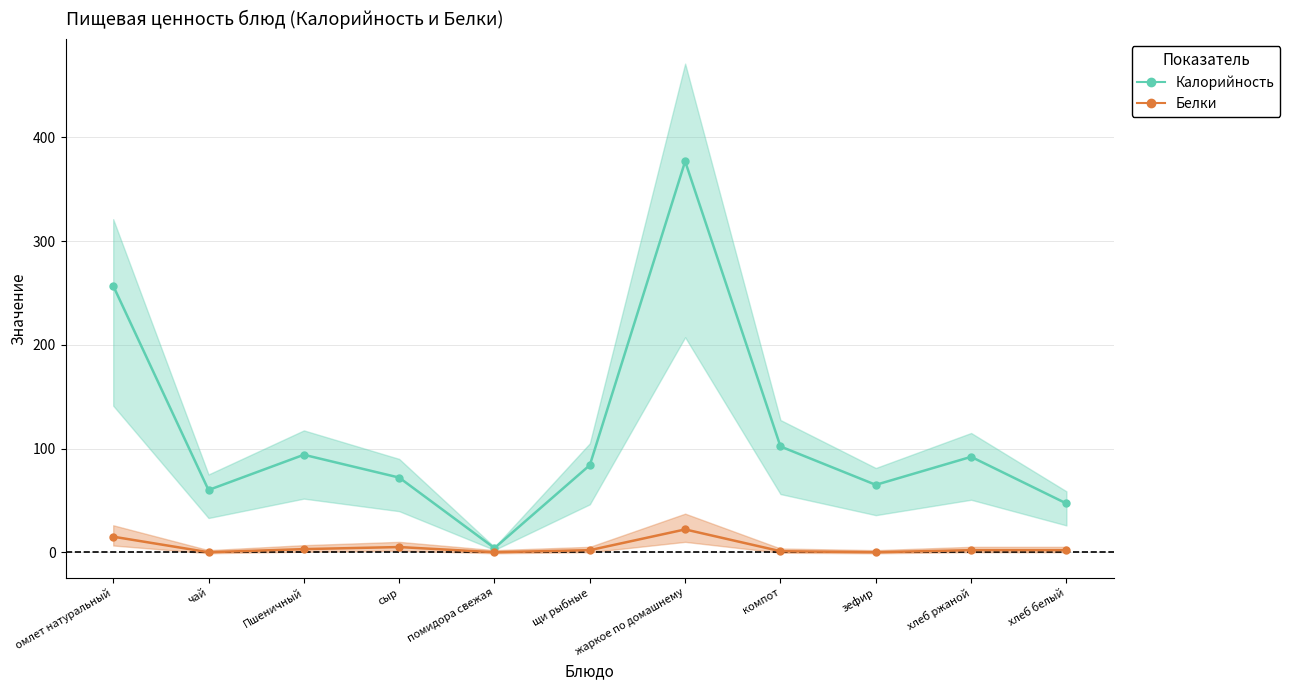

At which category does Калорийность reach its first local valley?

чай